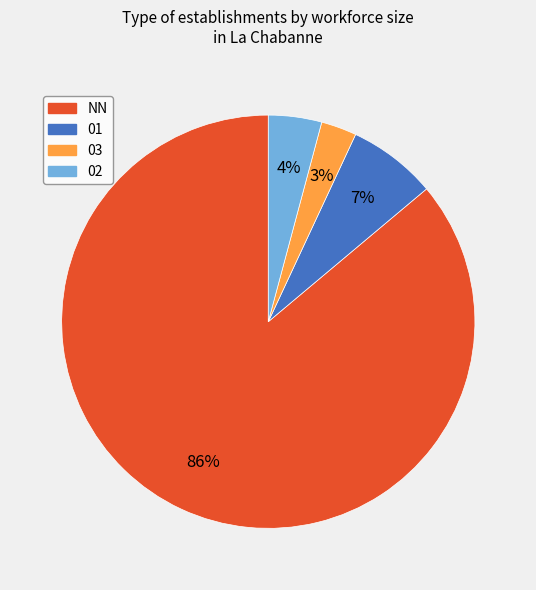

Combined, do NN and 03 account for over 50%?

Yes